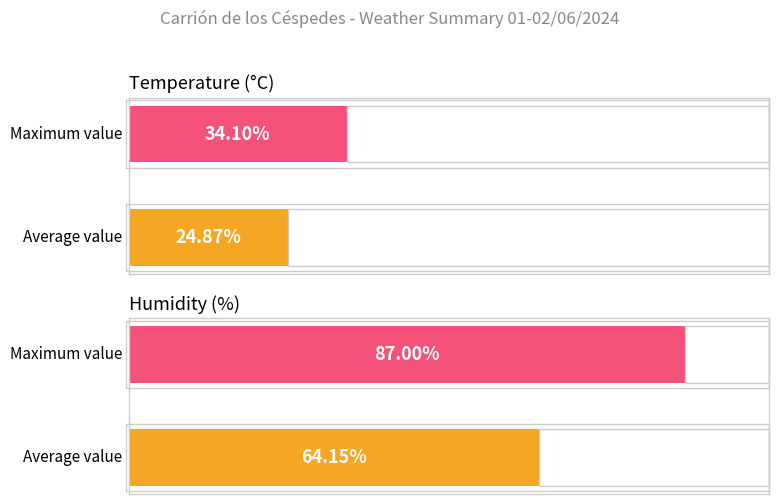

The Humidity (%) series shows 99.7 at 00:00. True or false?

False